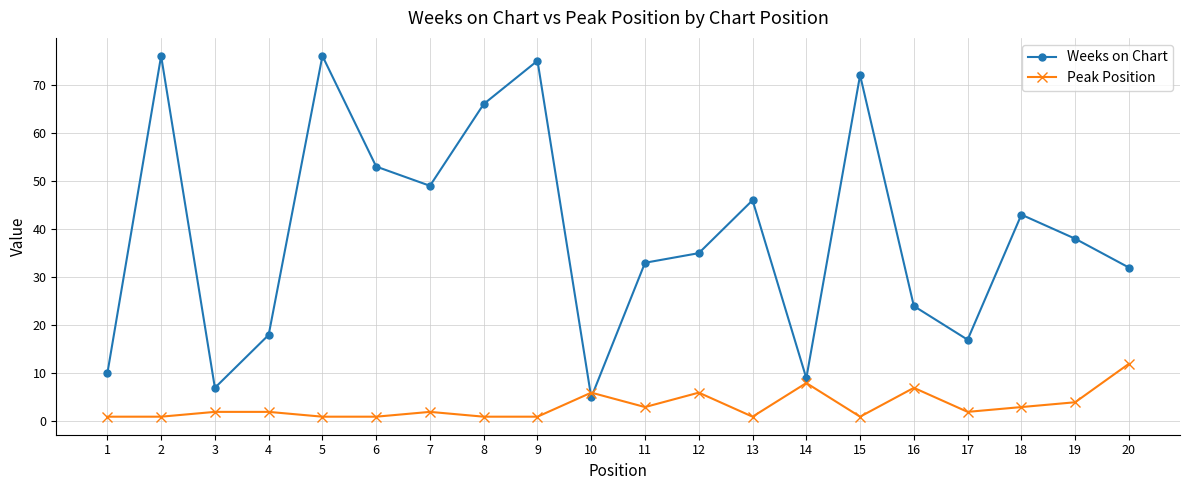

True or false: Weeks on Chart has a value of 72 at 15.

True